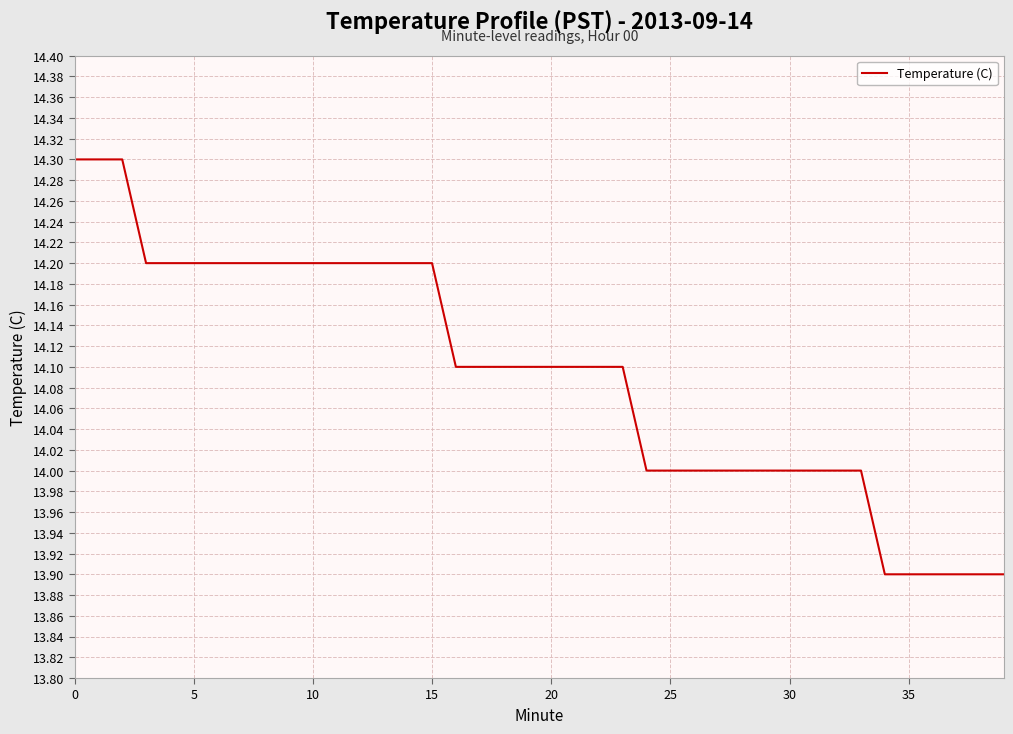

What is the greatest value displayed?

14.3